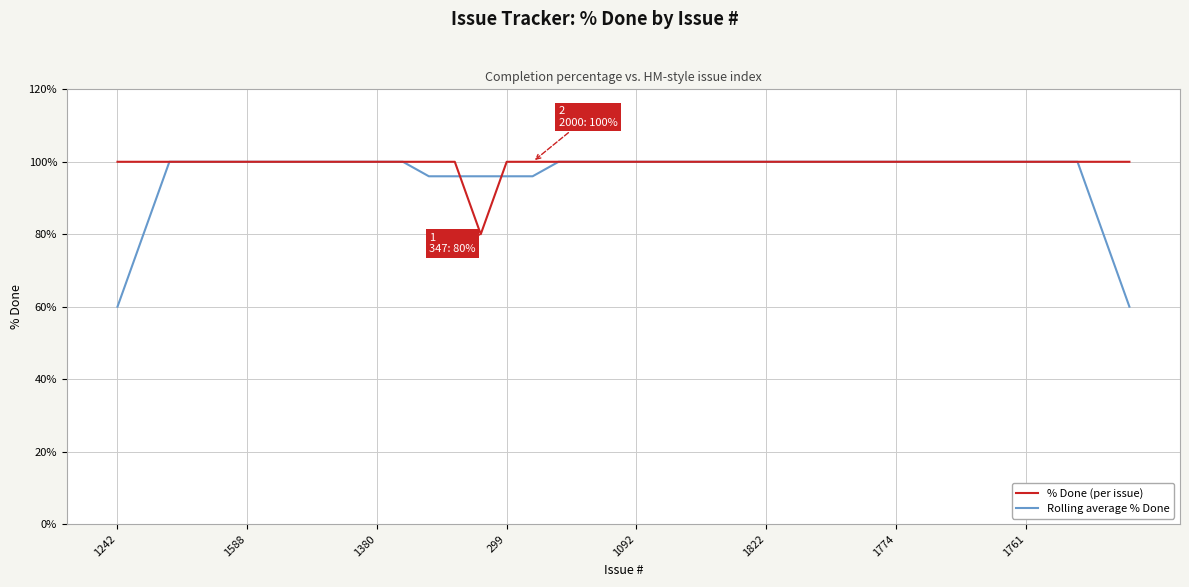

Count the number of categories in the chart.

40